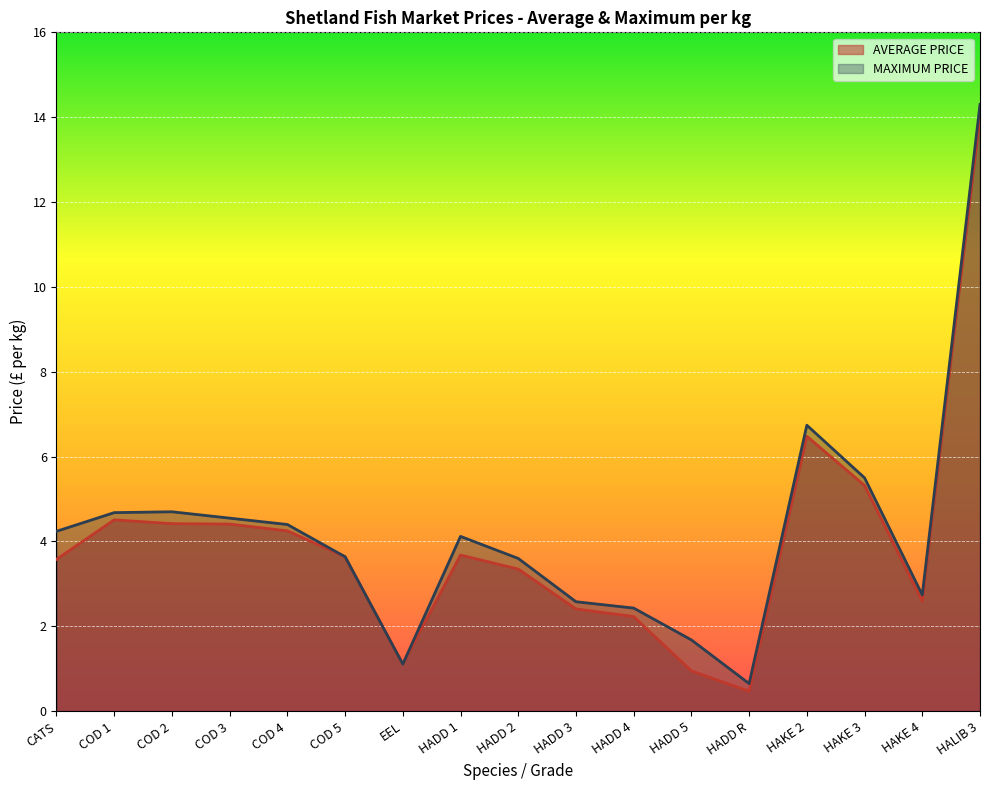

True or false: AVERAGE PRICE has a value of 3.7 at HADD 1.

True